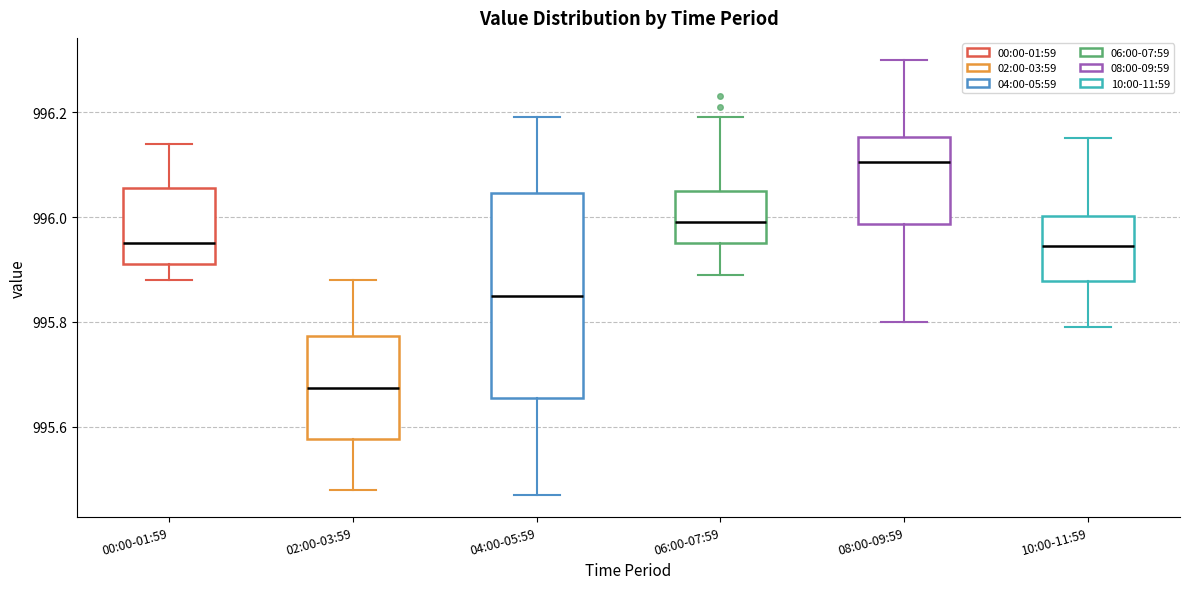

Reading left to right, read every box against the y-axis: the position of its median line, the range the box covers, and the ends of its whiskers. The values are not printed on the chart, so give them approximately, as read against the axis.

00:00-01:59: median 995.96, box 995.92 to 996.06, whiskers 995.88 to 996.14
02:00-03:59: median 995.68, box 995.58 to 995.78, whiskers 995.48 to 995.88
04:00-05:59: median 995.86, box 995.66 to 996.04, whiskers 995.48 to 996.20
06:00-07:59: median 996.00, box 995.96 to 996.06, whiskers 995.90 to 996.20
08:00-09:59: median 996.10, box 995.98 to 996.16, whiskers 995.80 to 996.30
10:00-11:59: median 995.94, box 995.88 to 996.00, whiskers 995.80 to 996.16